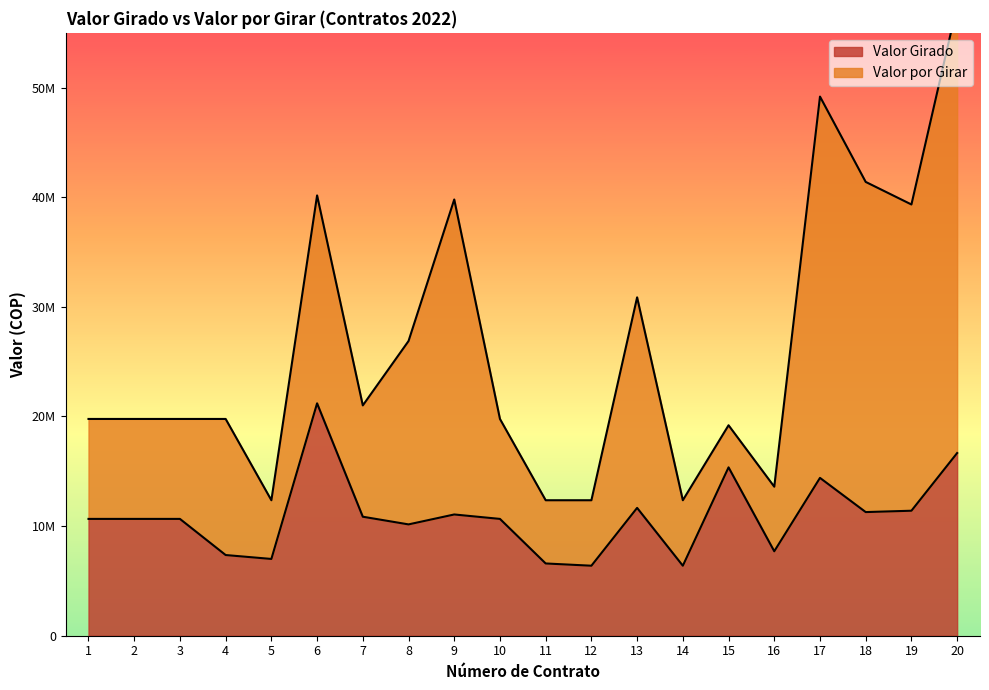

What is the value of the 16th point from the left?

7704400